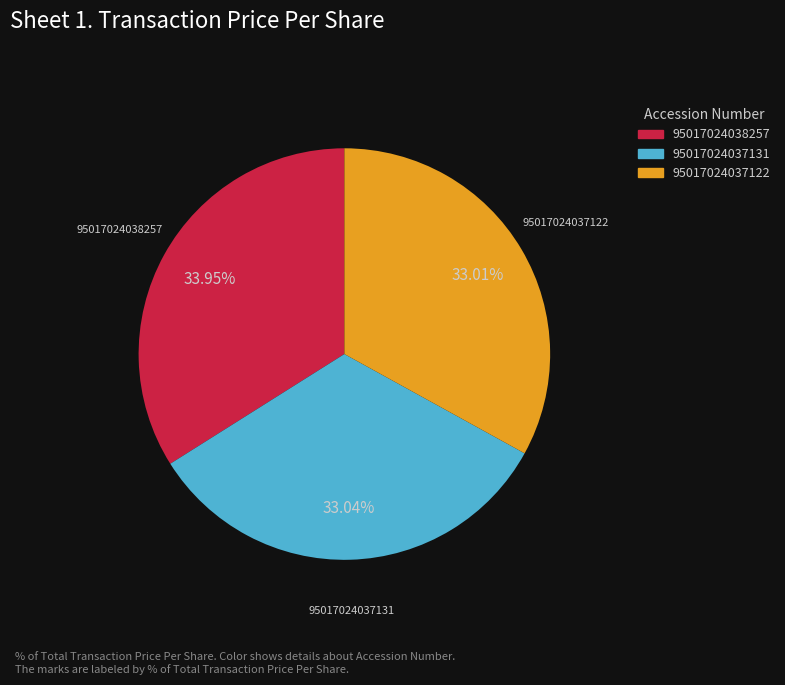

Is the sum of 95017024037131 and 95017024037122 greater than half?

Yes